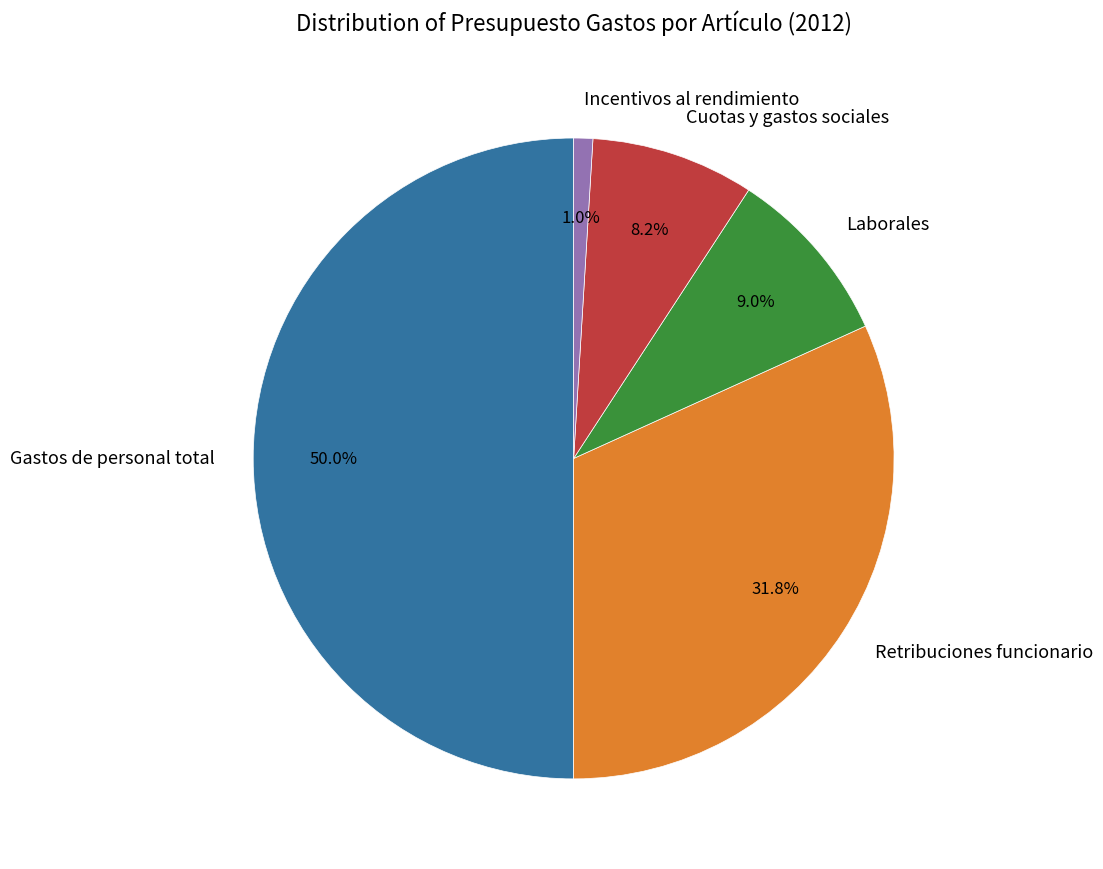

Which slice is the largest?

Gastos de personal total